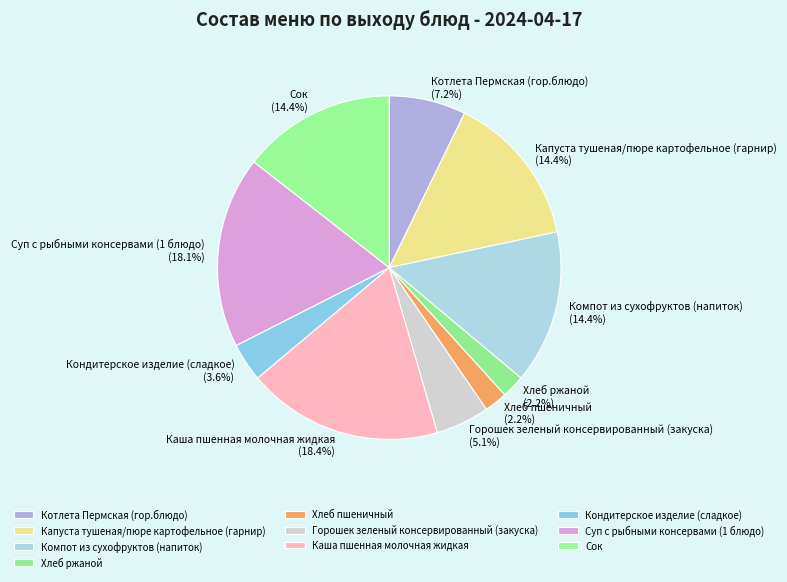

Does any single category account for the majority?

No